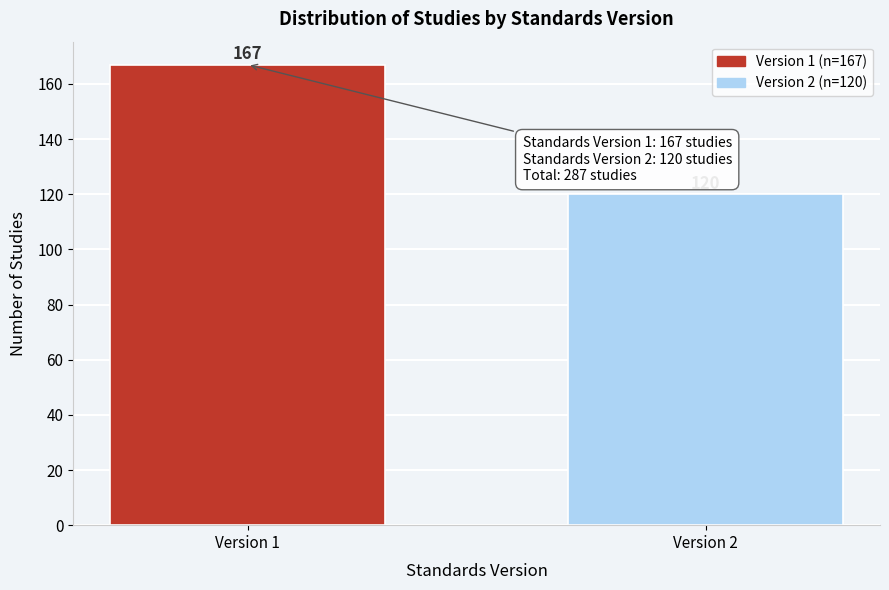

Reading right to left, list all the values displayed in this chart.

Version 2=120	Version 1=167